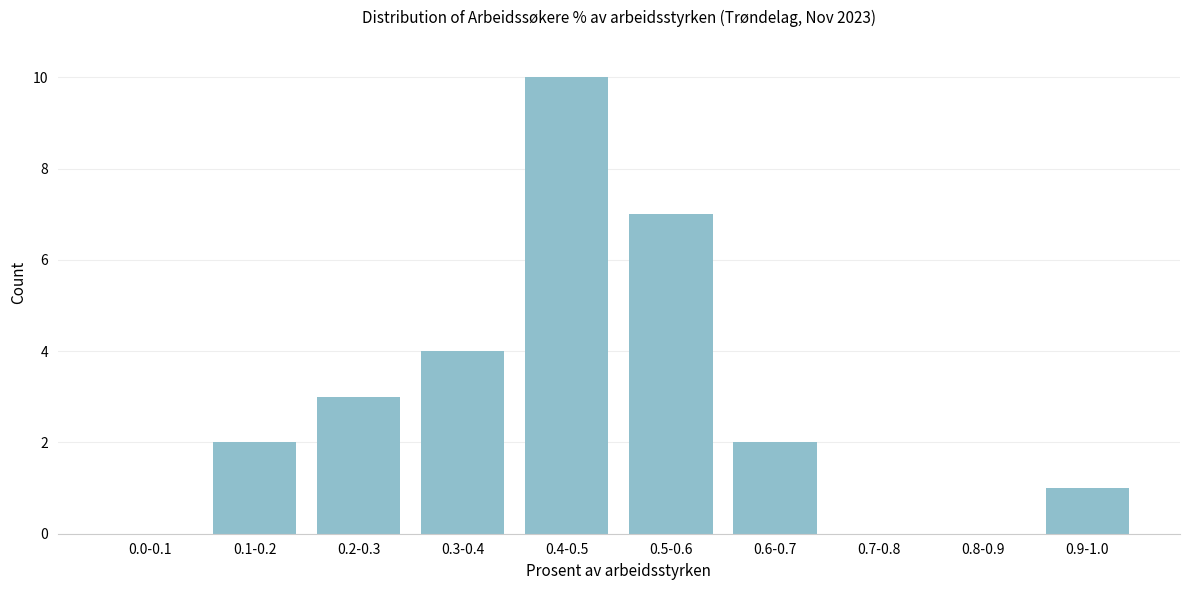

Reading left to right, transcribe all the data shown in this chart.

0.0-0.1=0	0.1-0.2=2	0.2-0.3=3	0.3-0.4=4	0.4-0.5=10	0.5-0.6=7	0.6-0.7=2	0.7-0.8=0	0.8-0.9=0	0.9-1.0=1